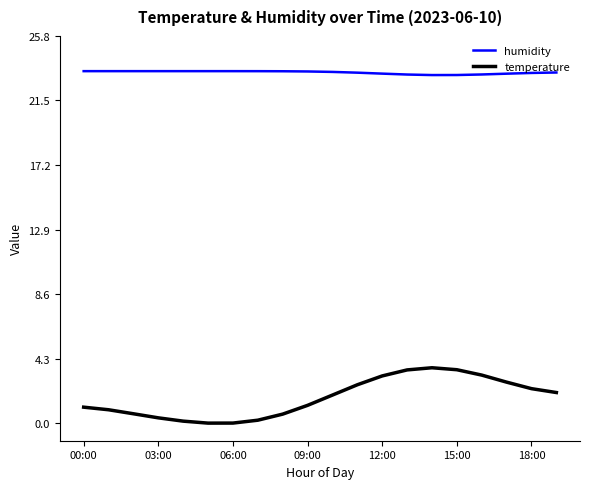

Which series has the largest total across all categories?

humidity